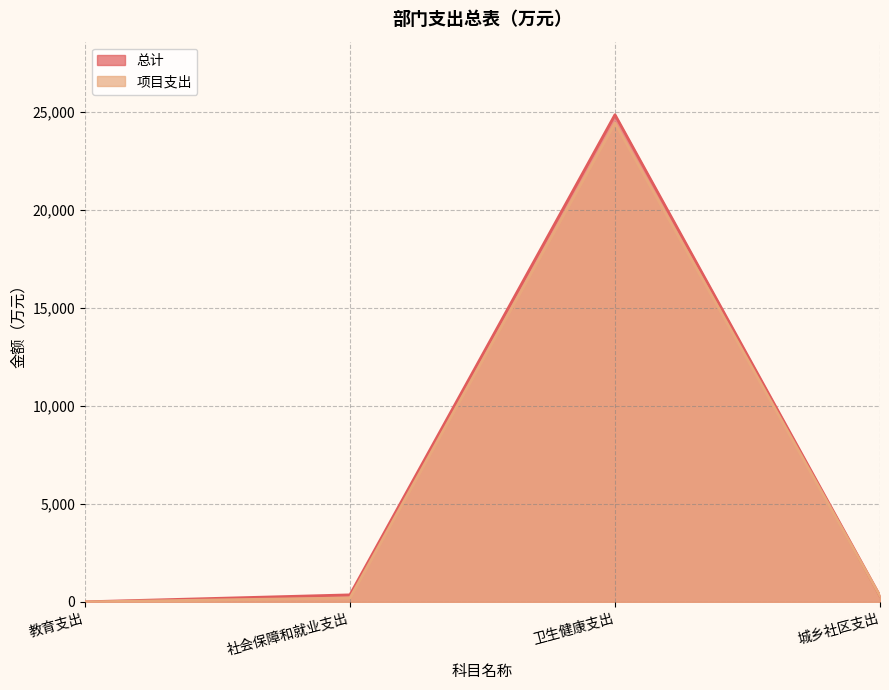

At which category is the sum across all series the highest?

卫生健康支出